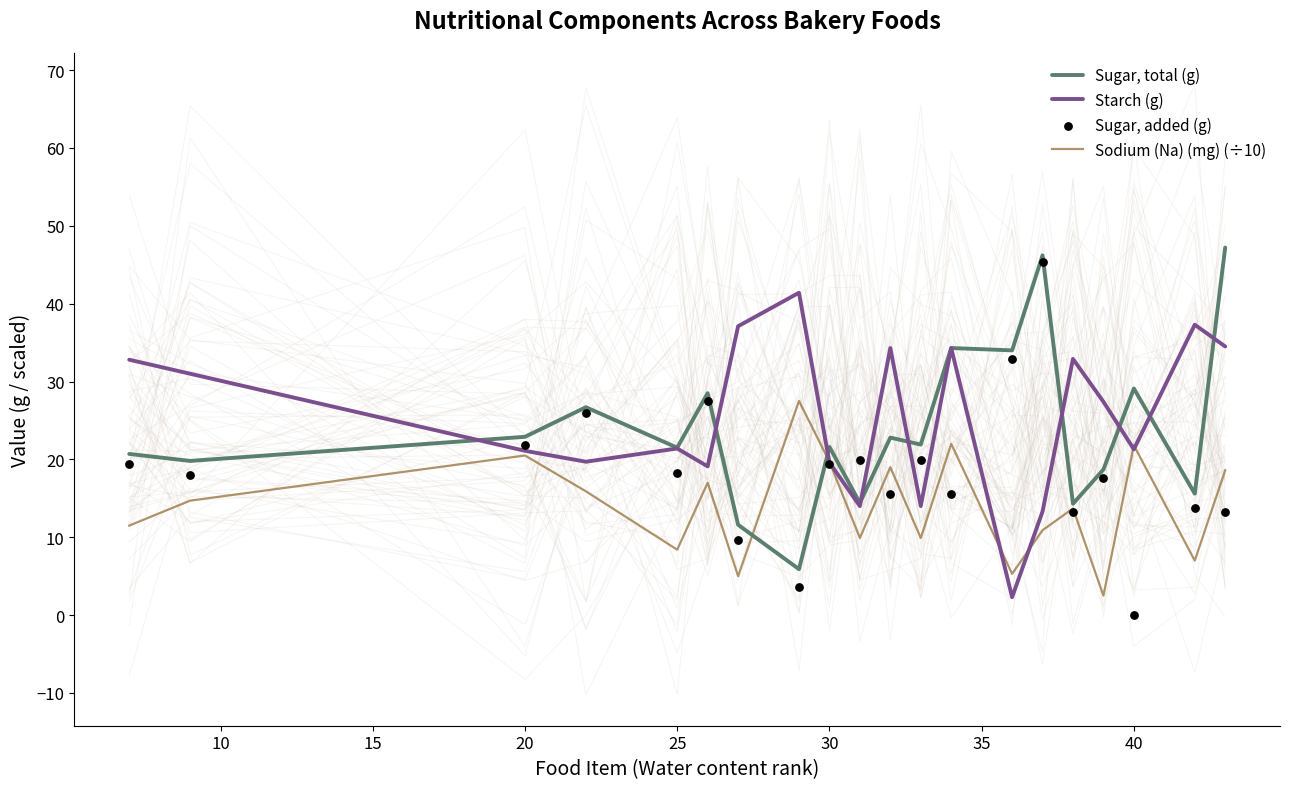

Which series has the largest total across all categories?

Starch (g)